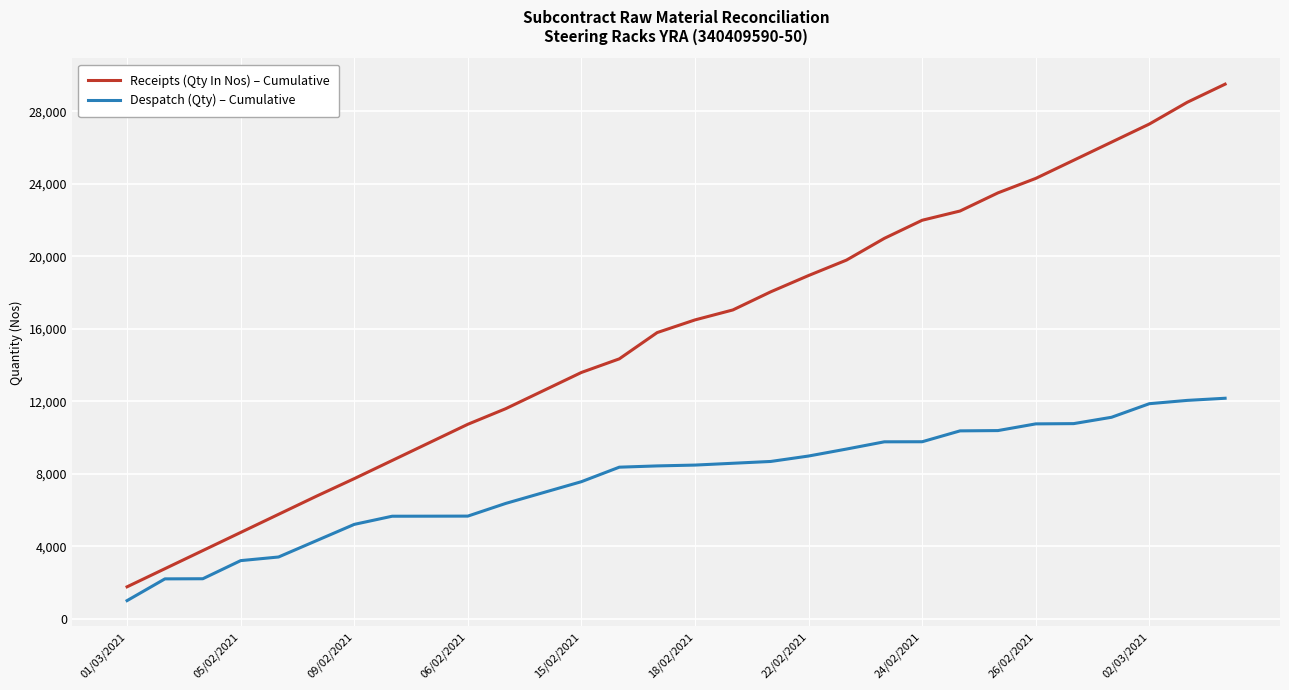

Rank the series by their maximum value, from lowest to highest.

Despatch (Qty) – Cumulative, Receipts (Qty In Nos) – Cumulative